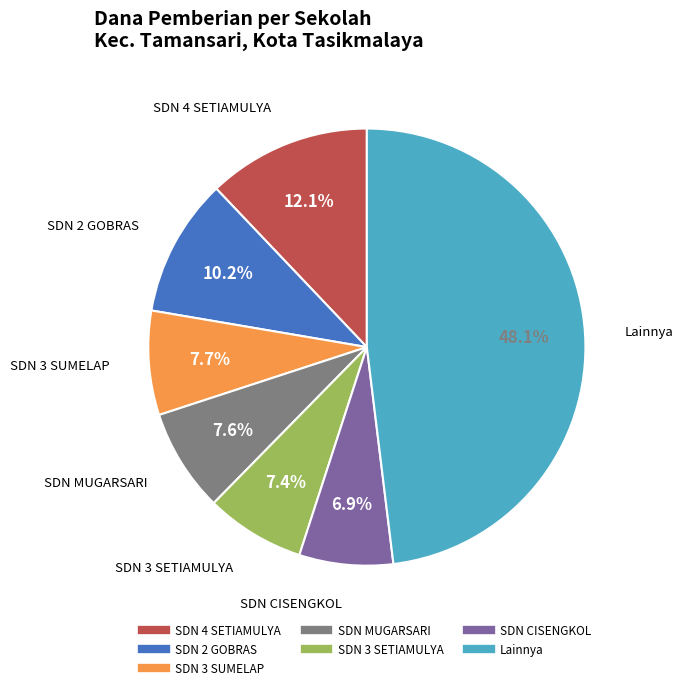

Does any single category account for the majority?

No